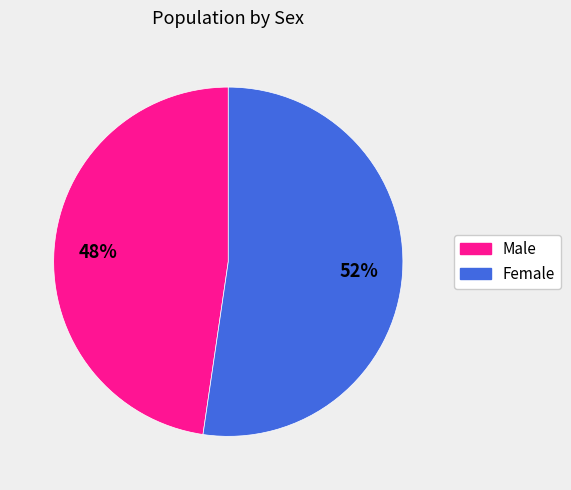

Approximately how many times larger is the value at Female compared to Male?

1.1